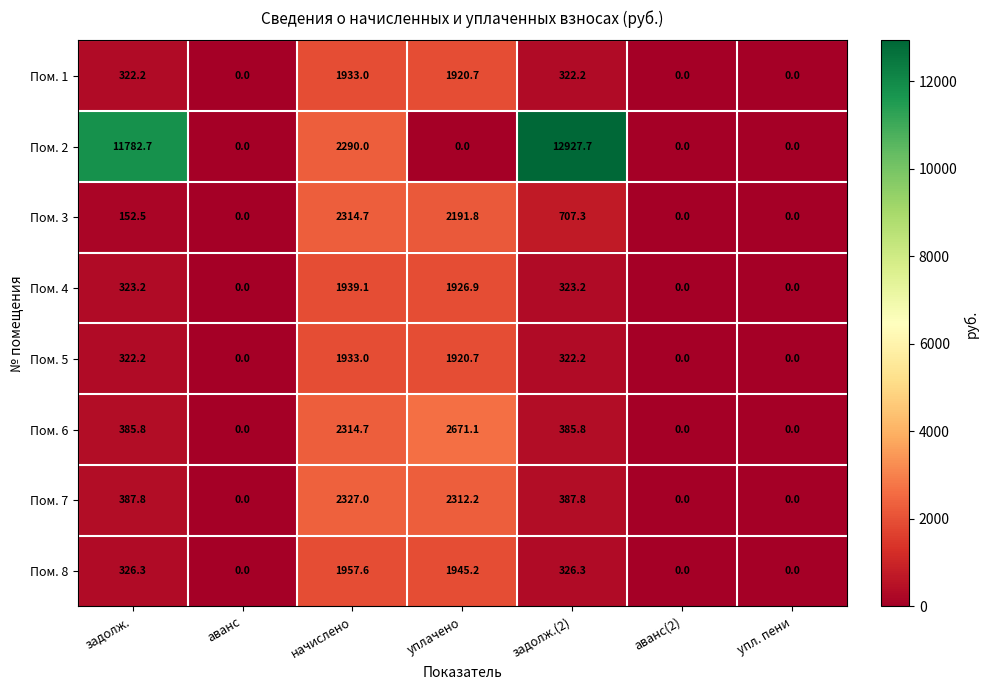

The value of Пом. 4 at упл. пени is 0.0. True or false?

True